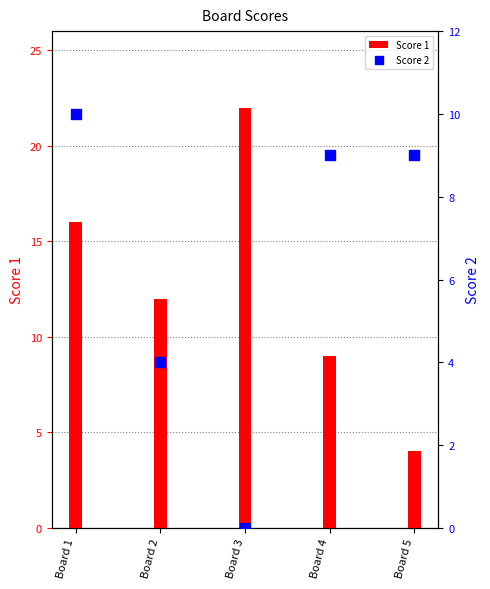

Is the value of Score 2 at Board 5 greater than the value of Score 1 at Board 4?

No